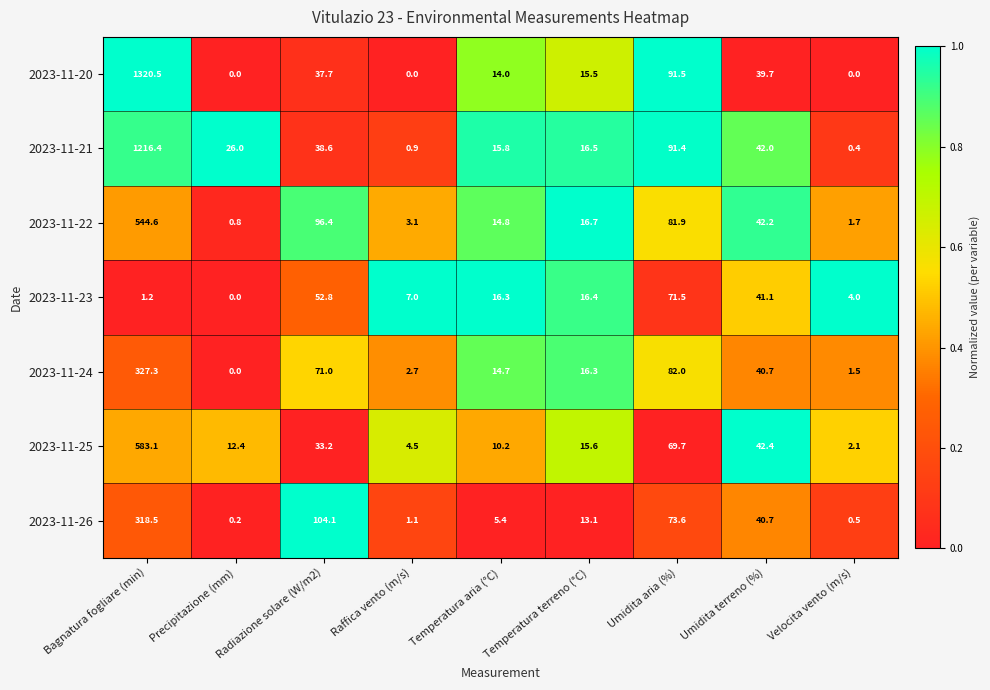

Is it true that 2023-11-20 equals 91.5 at Umidita aria (%)?

True